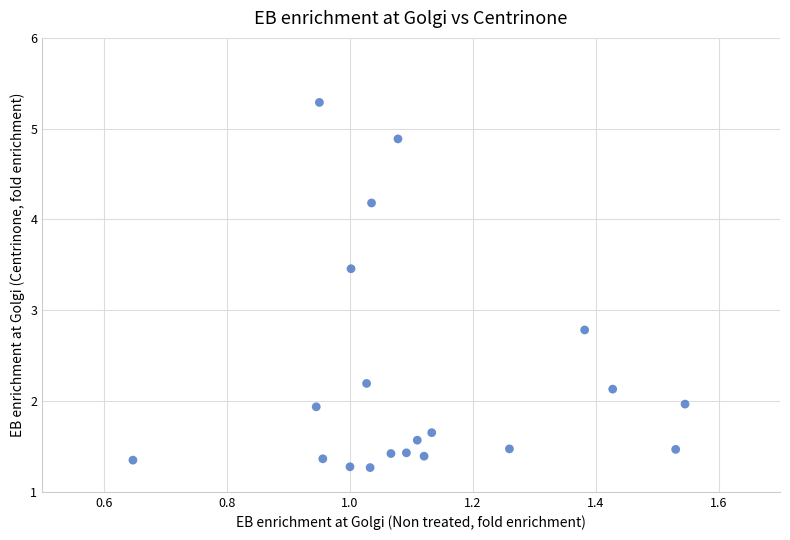

What is the range of Y values (max minus min)?

4.0